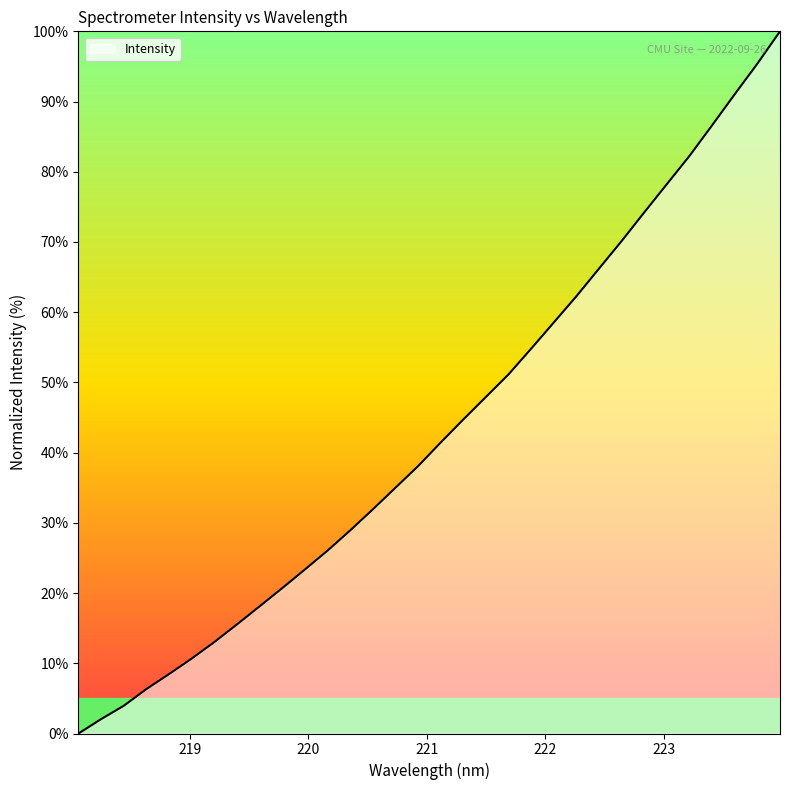

What is the greatest value displayed?

100.0